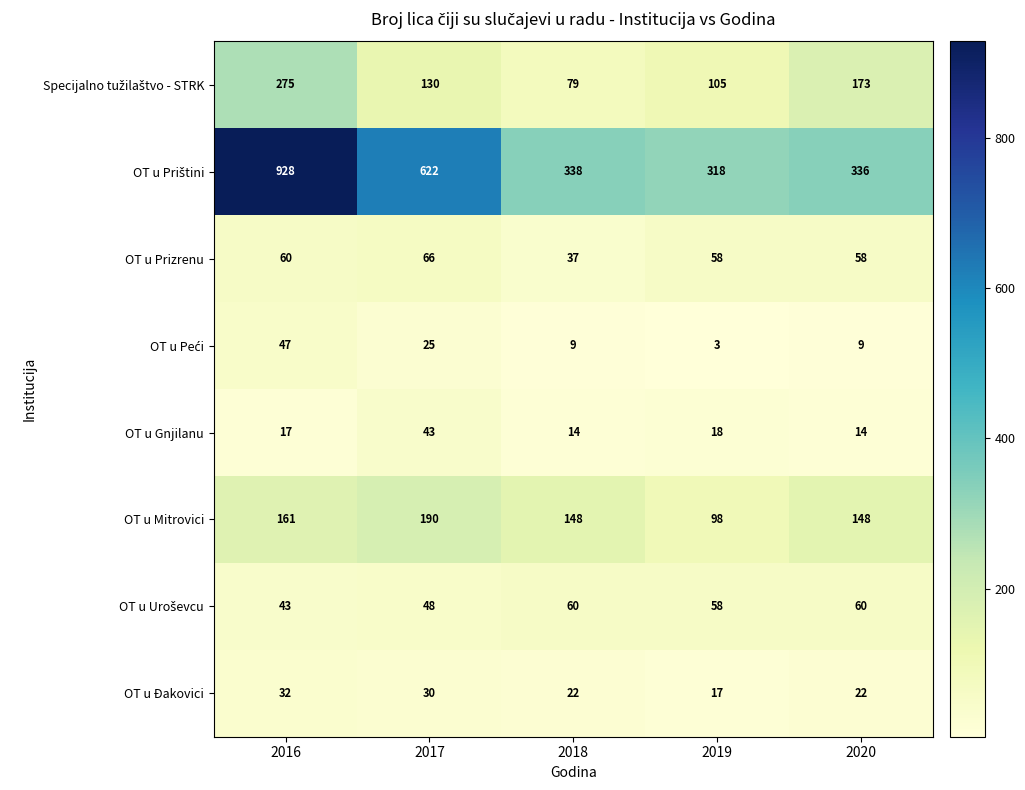

What is the sum of all OT u Prizrenu values?

279